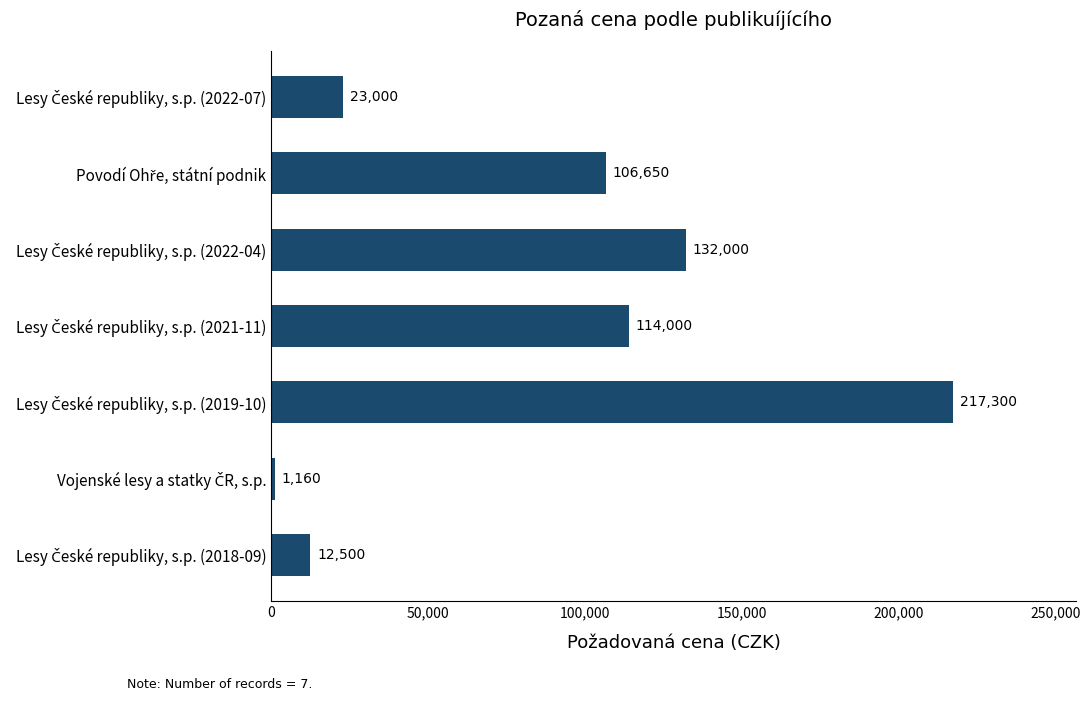

Reading top to bottom, list all the values displayed in this chart.

23000	106650	132000	114000	217300	1160	12500